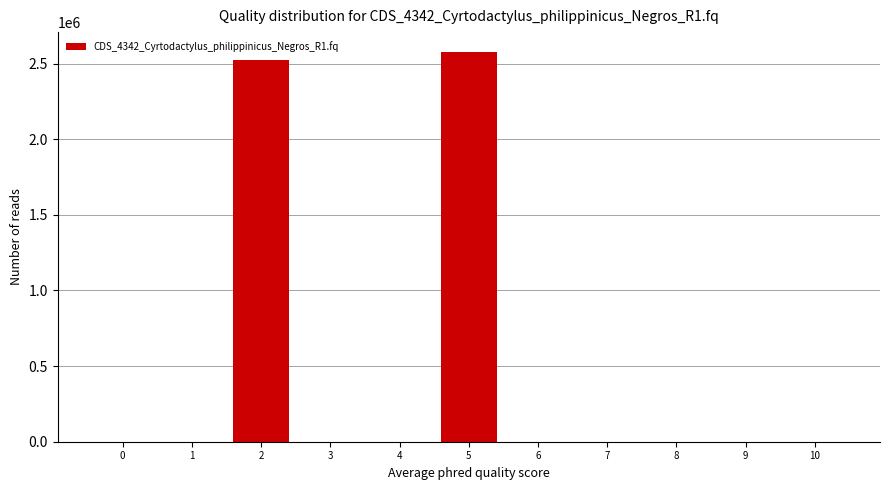

Reading left to right, list all the values displayed in this chart.

0=0.0	1=0.0	2=2525029.3	3=0.0	4=0.0	5=2578551.9	6=0.0	7=0.0	8=0.0	9=0.0	10=0.0